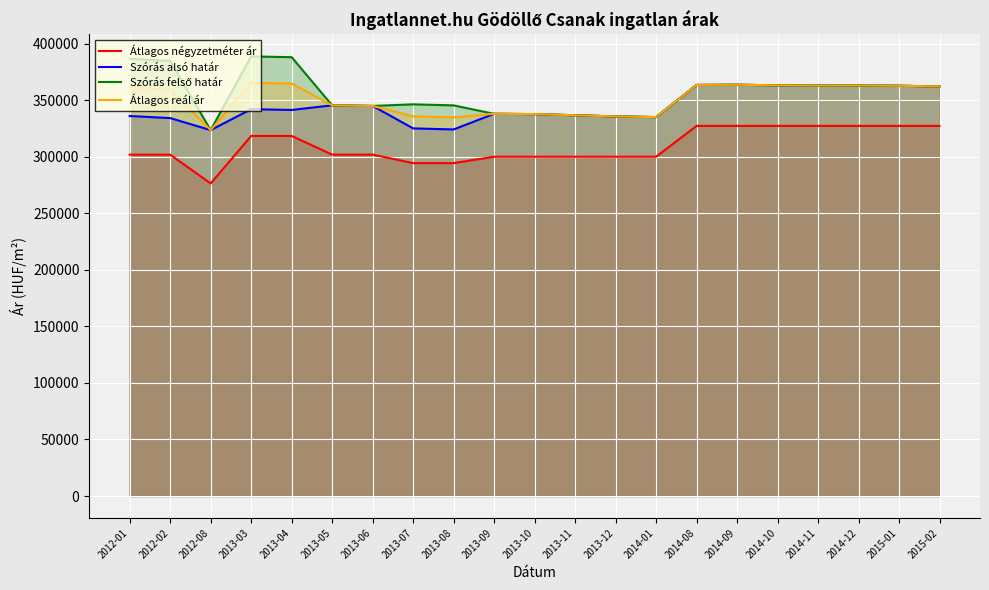

True or false: Szórás felső határ and Átlagos négyzetméter ár cross at least once.

False